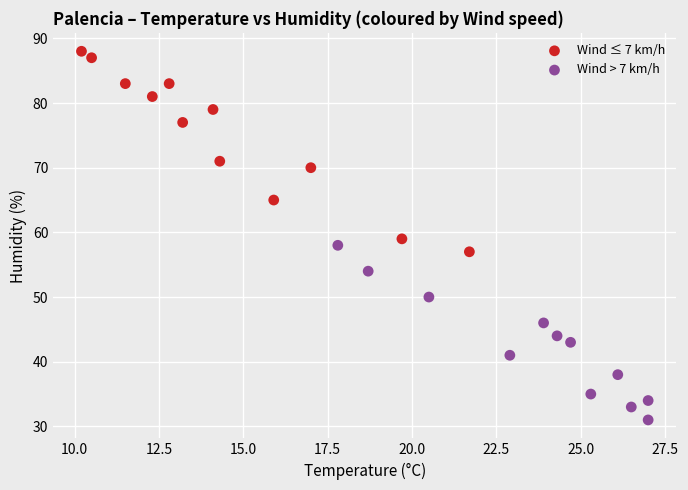

Which series has the widest spread of Y values?

Wind ≤ 7 km/h